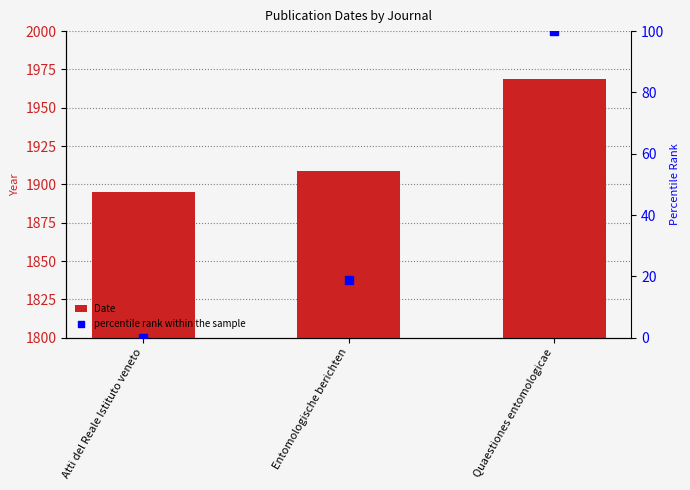

Which series has the largest Y range (max minus min)?

percentile rank within the sample